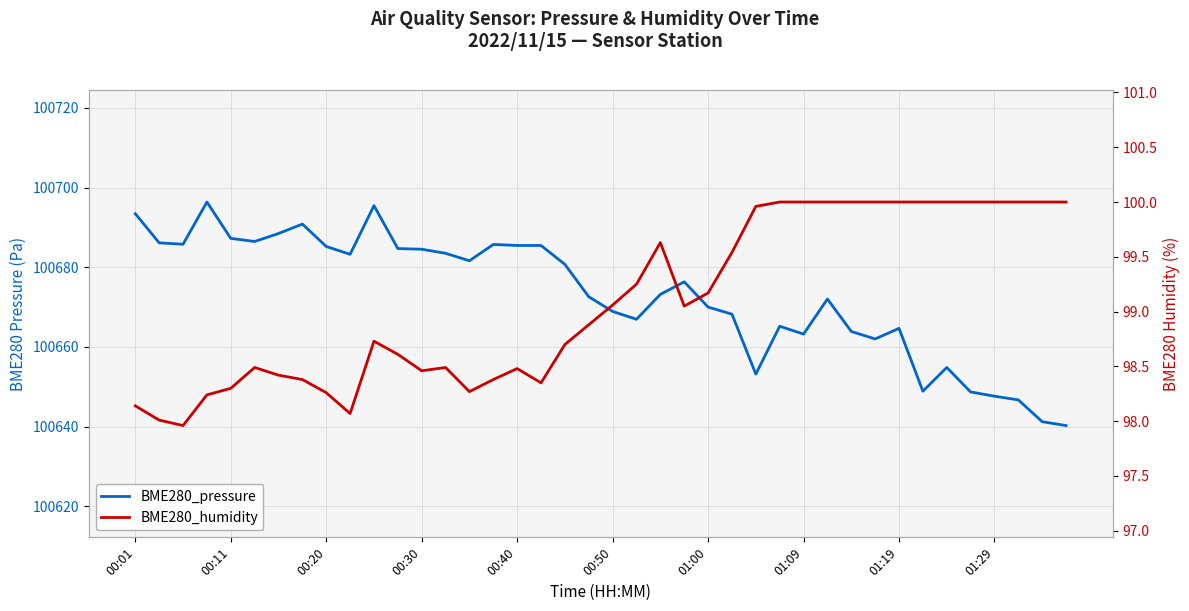

What is the difference between the maximum and minimum values in the BME280_humidity series?

2.0